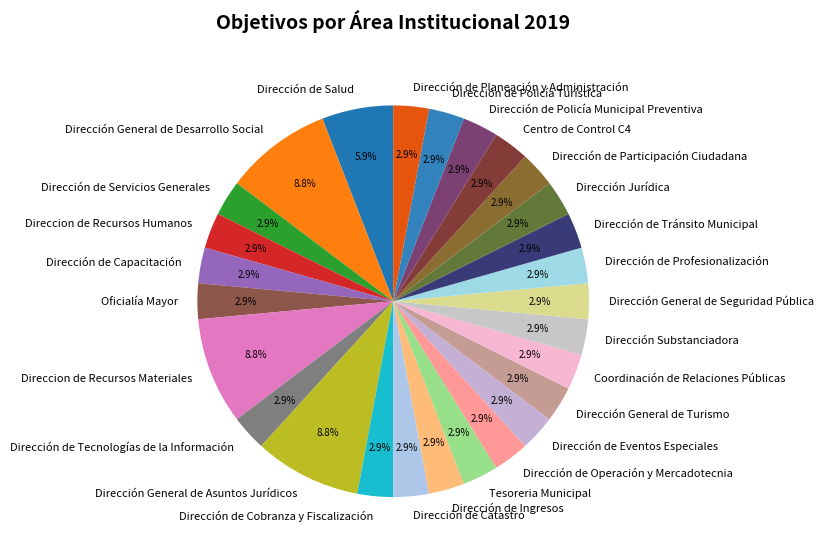

How many segments does this pie chart have?

27